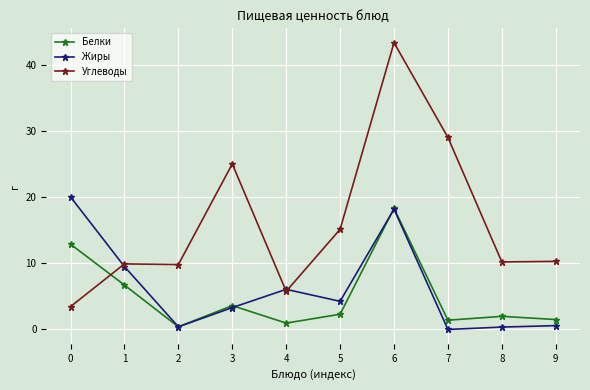

Is the value of Углеводы at 7 greater than the value of Жиры at 7?

Yes